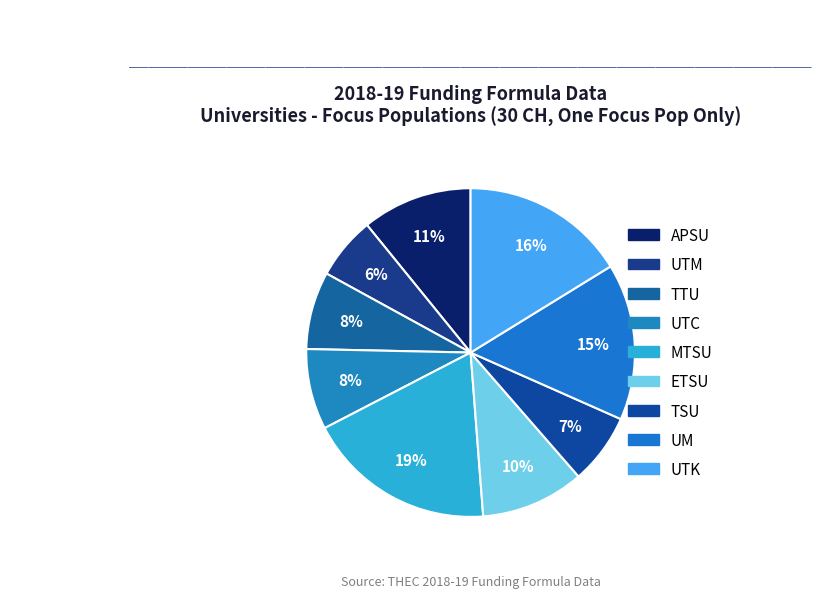

To the nearest percent, what is the difference between the APSU and MTSU slice percentages?

8%